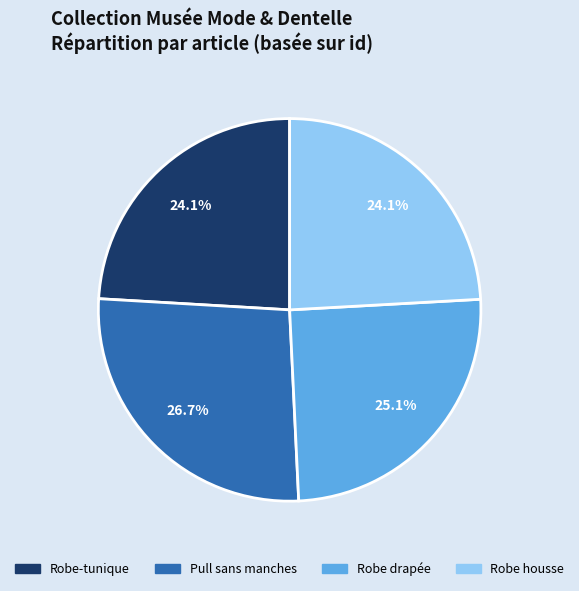

True or false: Robe-tunique accounts for 15% of the total.

False